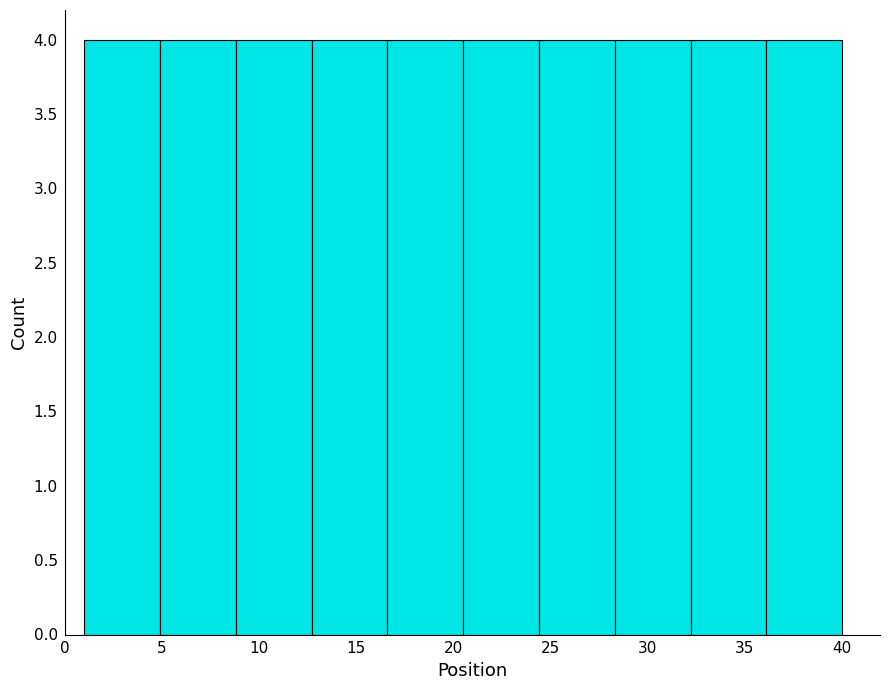

Reading left to right, transcribe this chart: for each bar, give the range it covers on the x-axis and its height. Neither the bar edges nor the heights are printed on the chart, so give them approximately, as read against the axes.

1.0 to 4.9: 4
4.9 to 8.8: 4
8.8 to 12.7: 4
12.7 to 16.6: 4
16.6 to 20.5: 4
20.5 to 24.4: 4
24.4 to 28.3: 4
28.3 to 32.2: 4
32.2 to 36.1: 4
36.1 to 40.0: 4